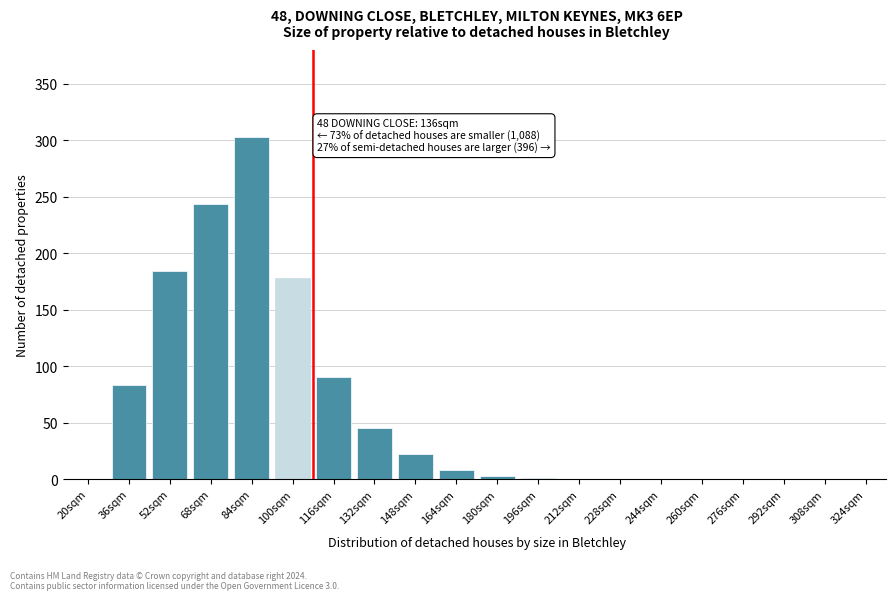

True or false: the data shows -174 at 20sqm.

False